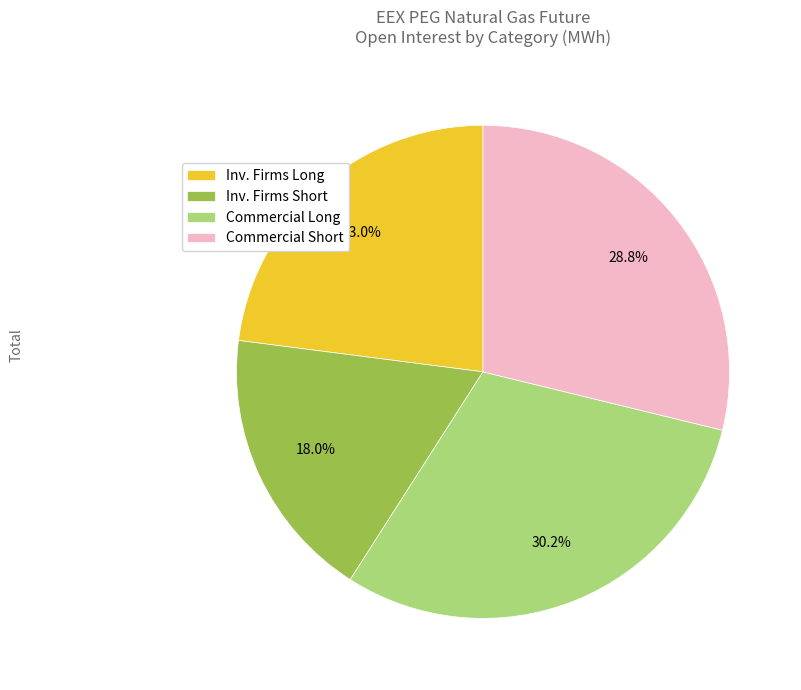

Which slice is the largest?

Commercial Long